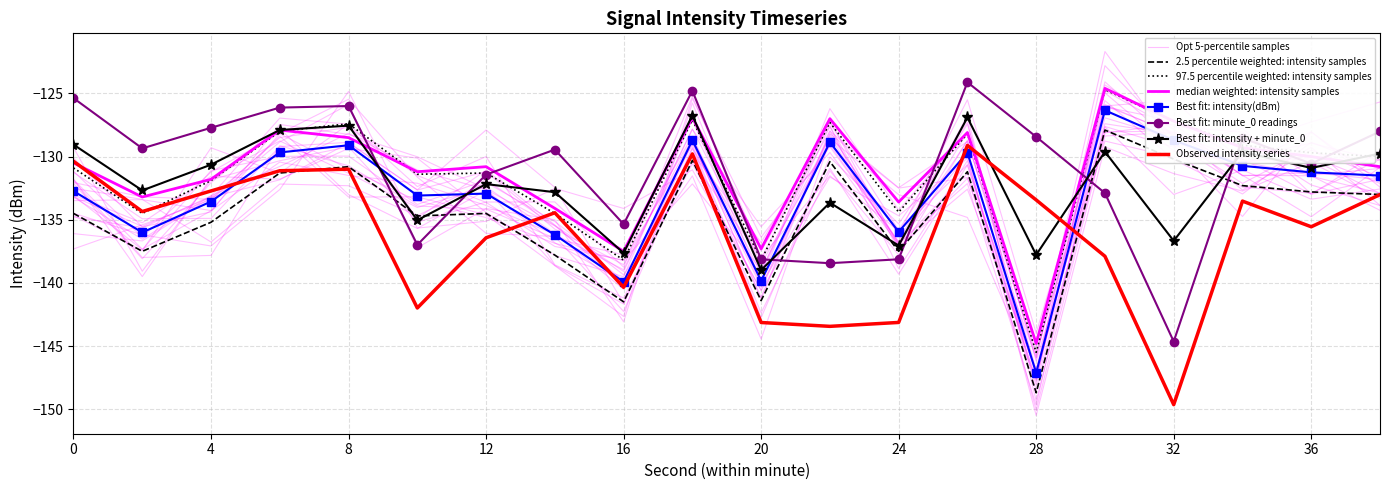

How many interior local peaks does the percentile_low series have?

6